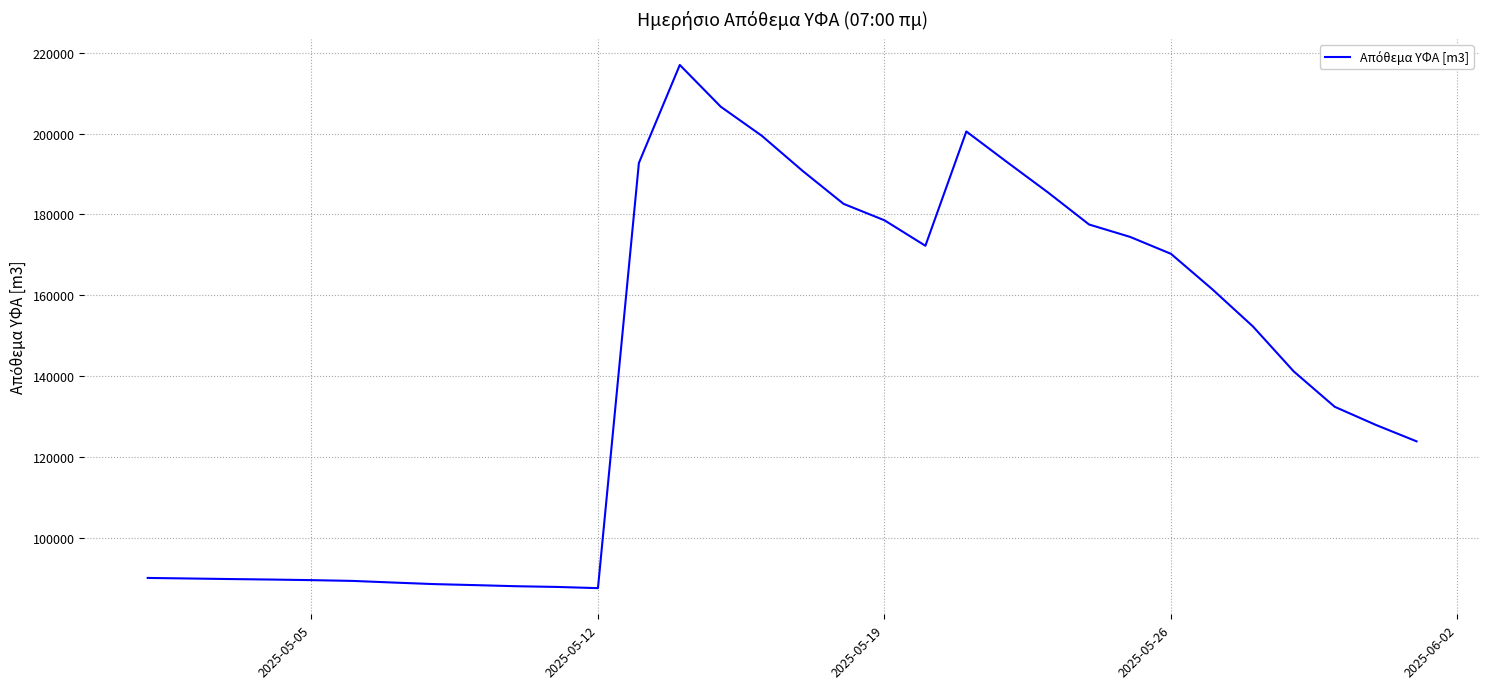

What is the difference between the second highest and minimum values?

119224.1